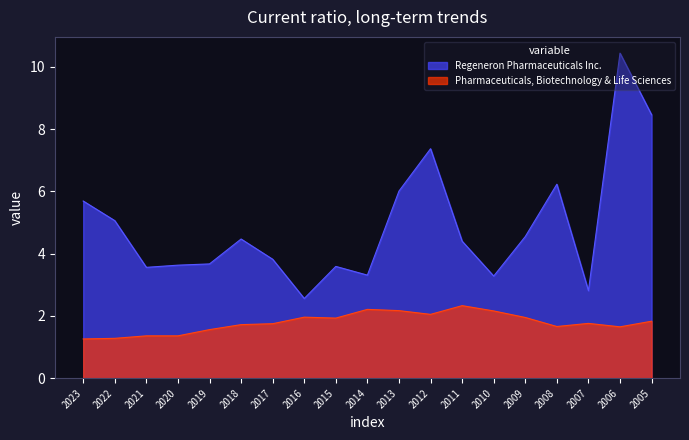

The Pharmaceuticals, Biotechnology & Life Sciences series shows 1.2 at 2007. True or false?

False